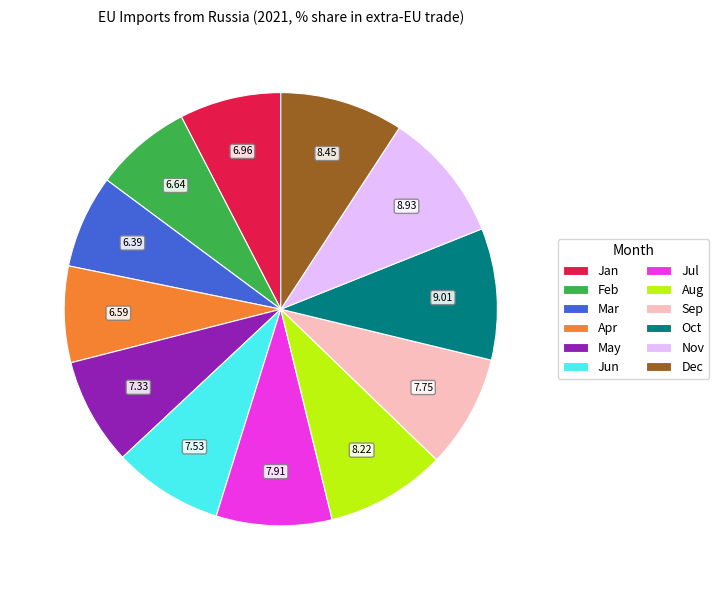

Approximately how many times larger is the value at Nov compared to Apr?

1.4